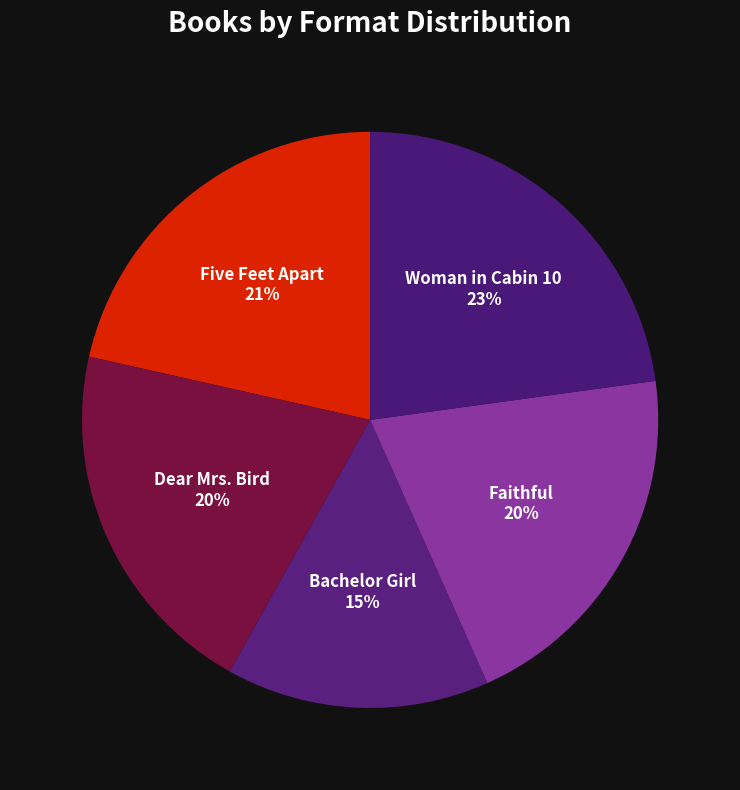

Approximately how many times larger is the value at Faithful compared to Five Feet Apart?

1.0